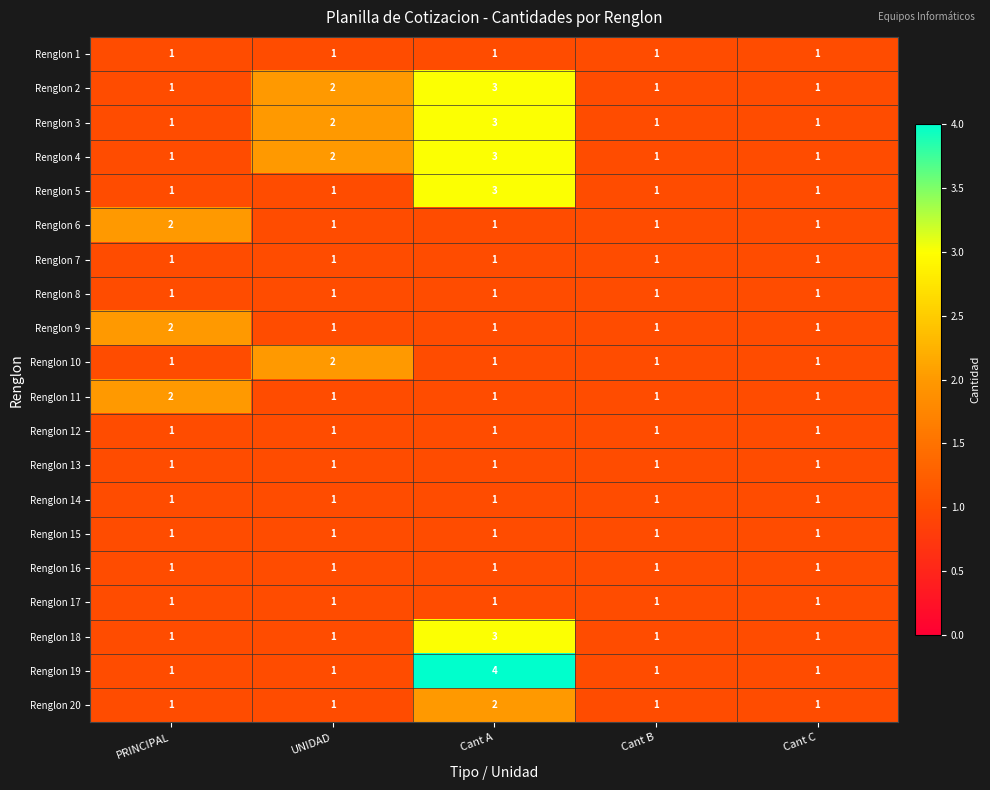

Read the Renglon 3 value at Cant A.

3